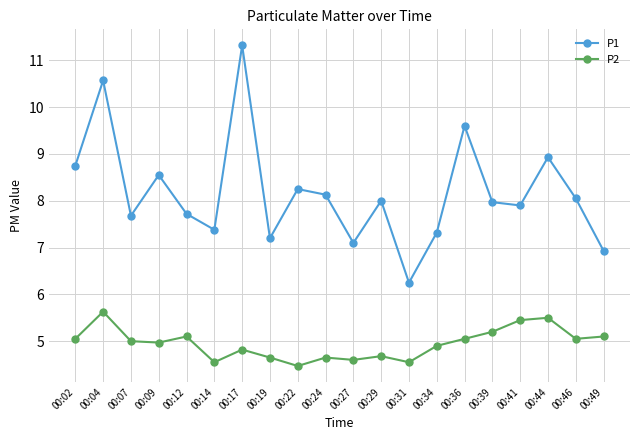

What is the spread (max minus min) of values at 00:31?

1.7